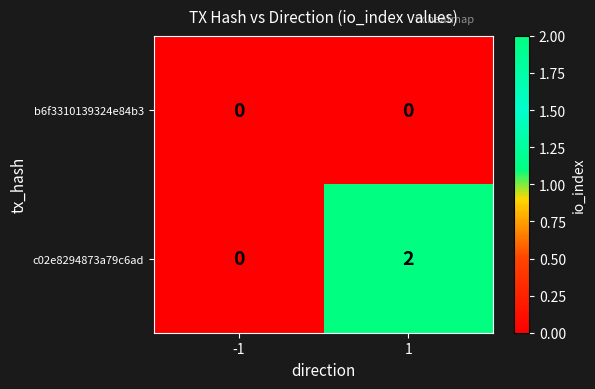

Reading right to left, what are all the values shown in this chart?

b6f3310139324e84b3: 0	0
c02e8294873a79c6ad: 2	0